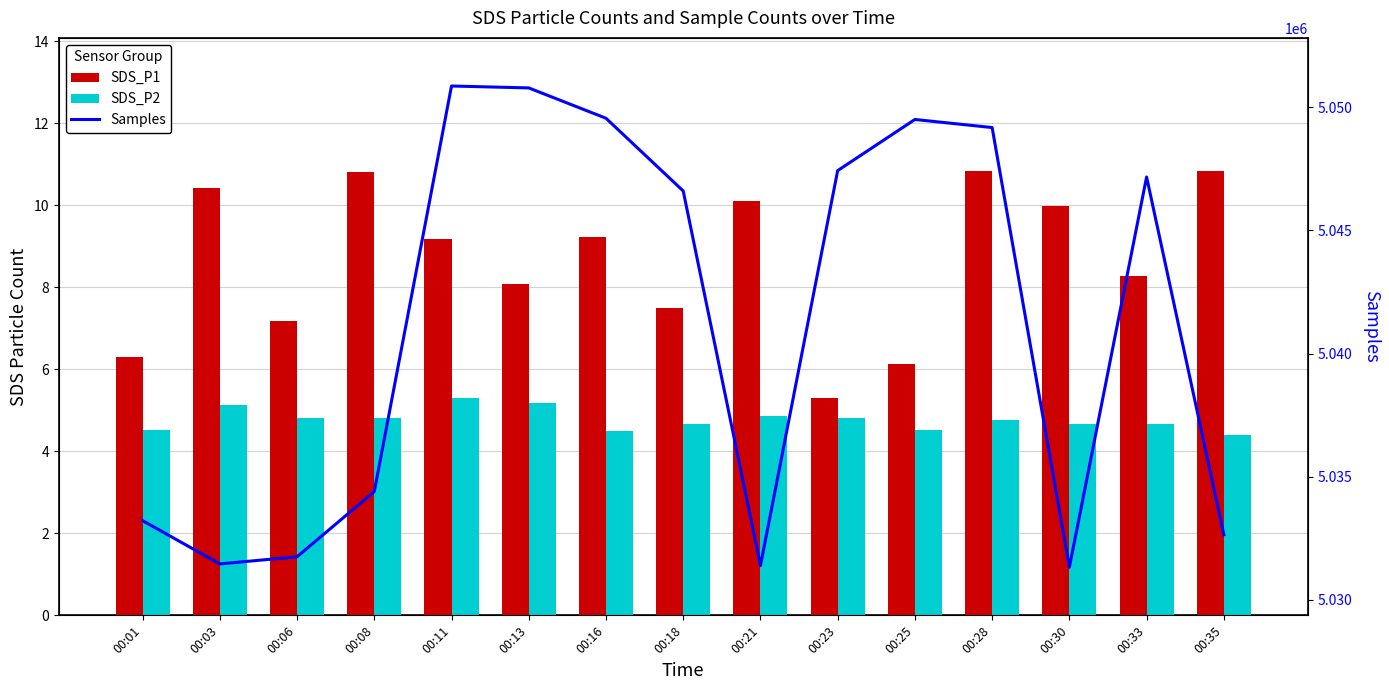

Reading left to right, transcribe all the data shown in this chart.

SDS_P1: 6.3	10.4	7.2	10.8	9.2	8.1	9.2	7.5	10.1	5.3	6.1	10.8	10.0	8.3	10.8
SDS_P2: 4.5	5.1	4.8	4.8	5.3	5.2	4.5	4.7	4.9	4.8	4.5	4.8	4.7	4.7	4.4
Samples: 5033220.0	5031464.0	5031754.0	5034400.0	5050857.0	5050780.0	5049549.0	5046598.0	5031397.0	5047424.0	5049499.0	5049171.0	5031330.0	5047166.0	5032648.0